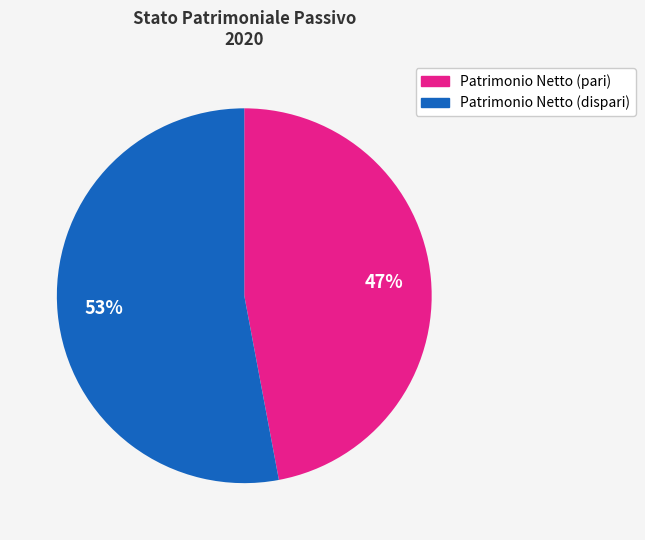

Is there a majority slice in this chart?

Yes